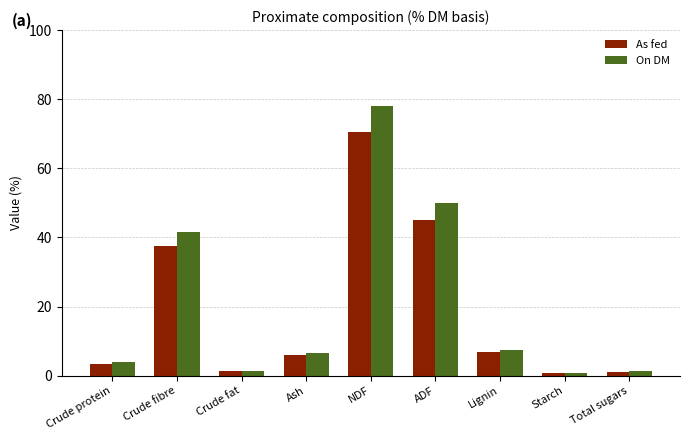

Which category has the highest value in the As fed series?

NDF